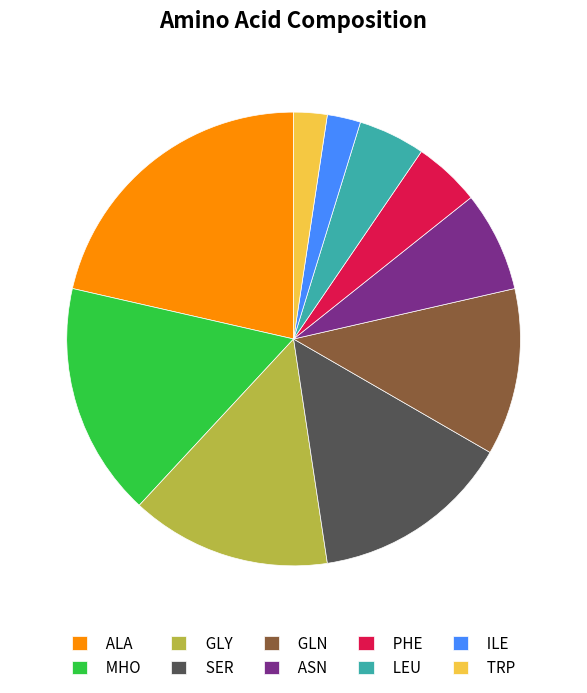

Is MHO the majority of the pie?

No